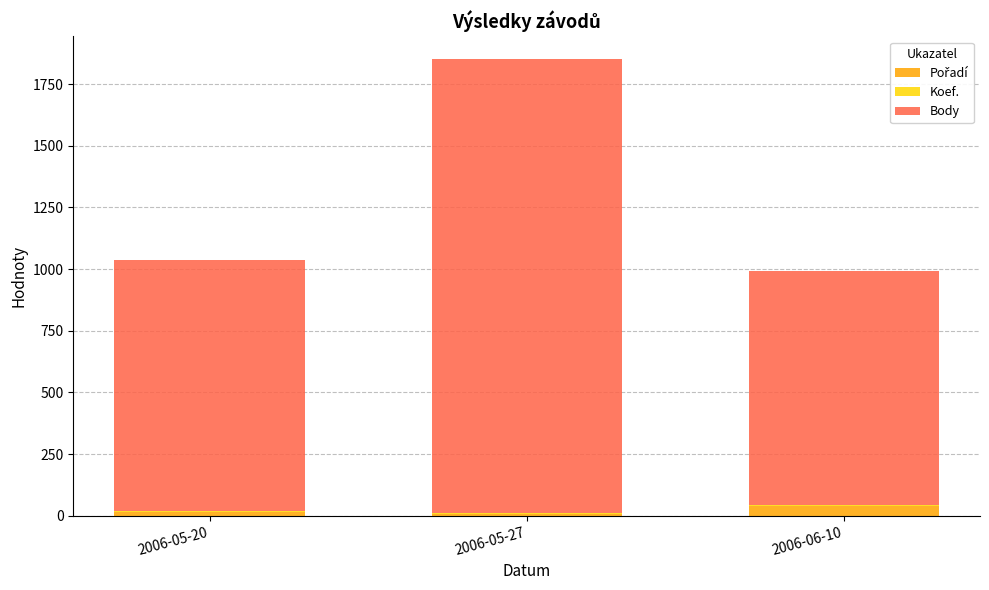

How many distinct data groups are displayed?

3